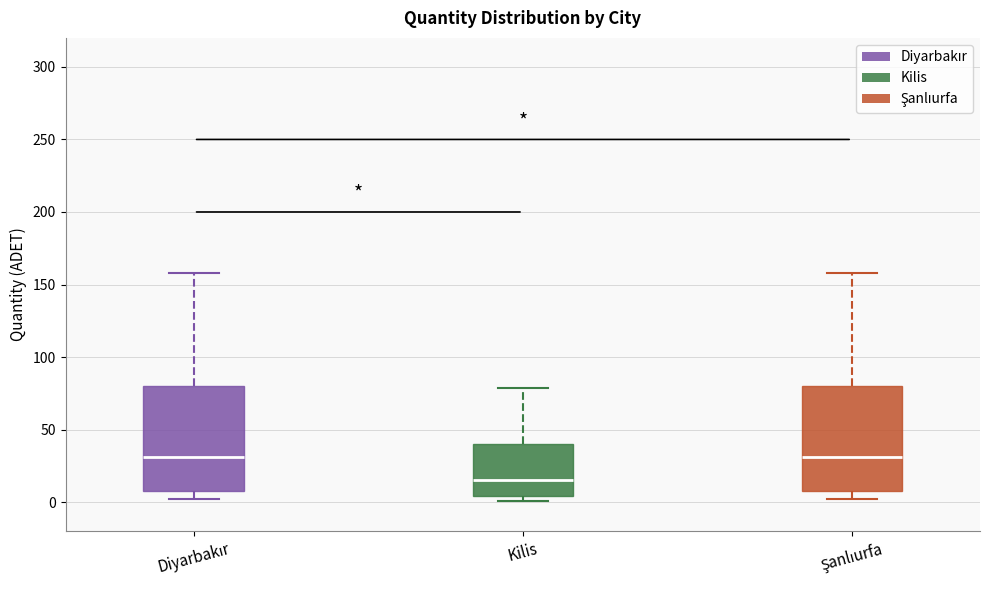

Where does the lower whisker of the box for Diyarbakır end on the y-axis? The values are not printed on the chart, so give them approximately, as read against the axis.

0